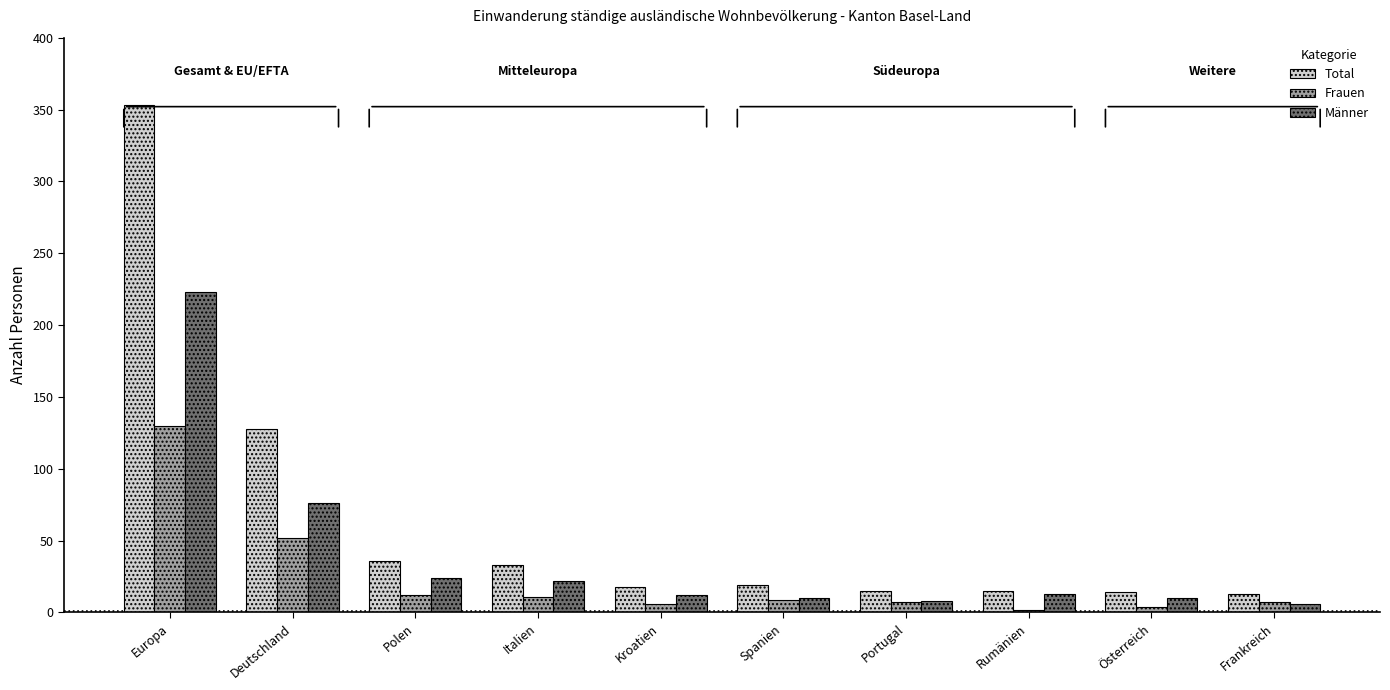

List the series in order of their peak value, highest first.

Total, Männer, Frauen